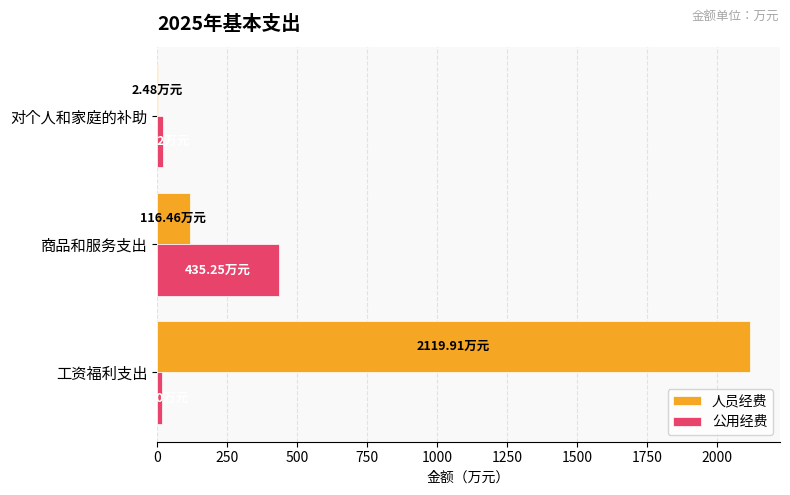

Which label corresponds to the largest value in the chart?

工资福利支出